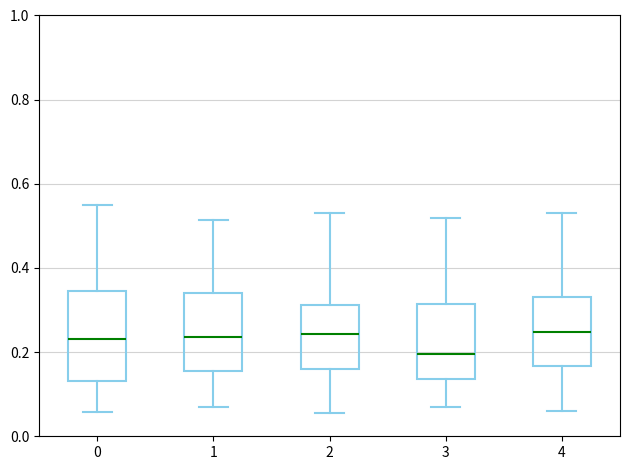

Where does the median line of the box at x = 0 sit on the y-axis? The values are not printed on the chart, so give them approximately, as read against the axis.

0.24